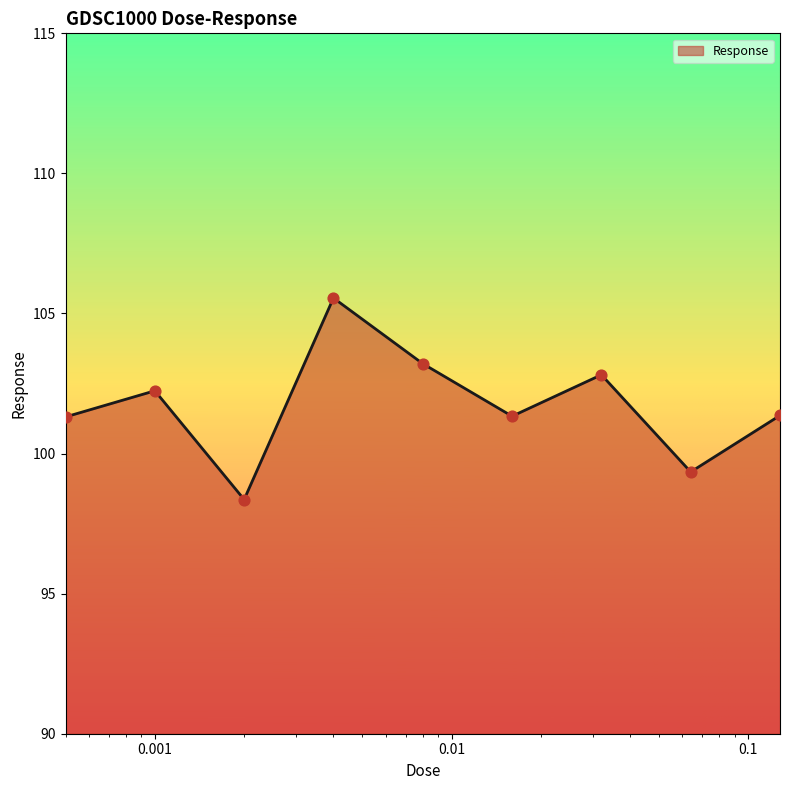

What is the smallest value displayed?

98.4